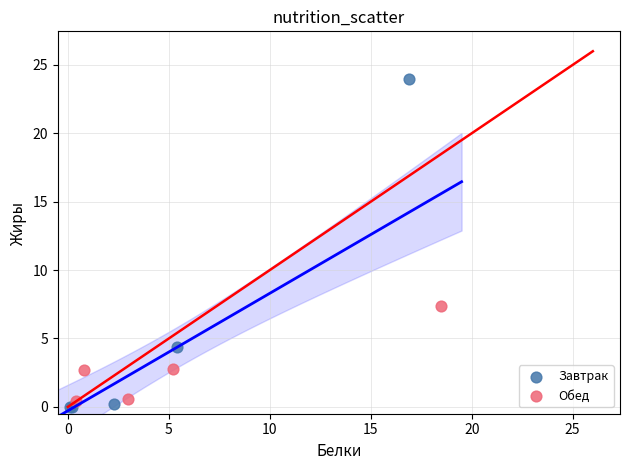

Which series reaches the maximum Y coordinate?

Завтрак